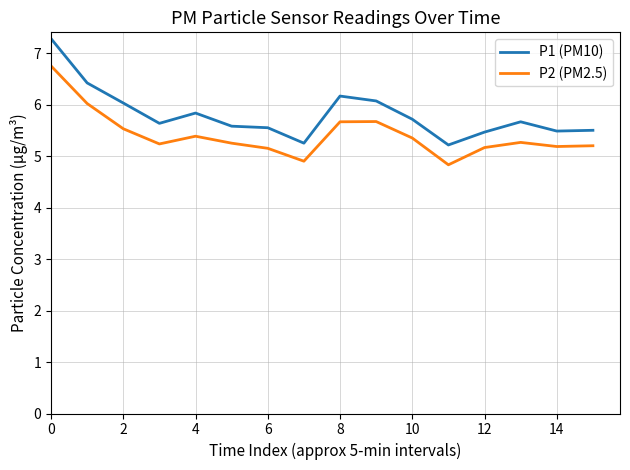

List the series in order of their peak value, lowest first.

P2 (PM2.5), P1 (PM10)